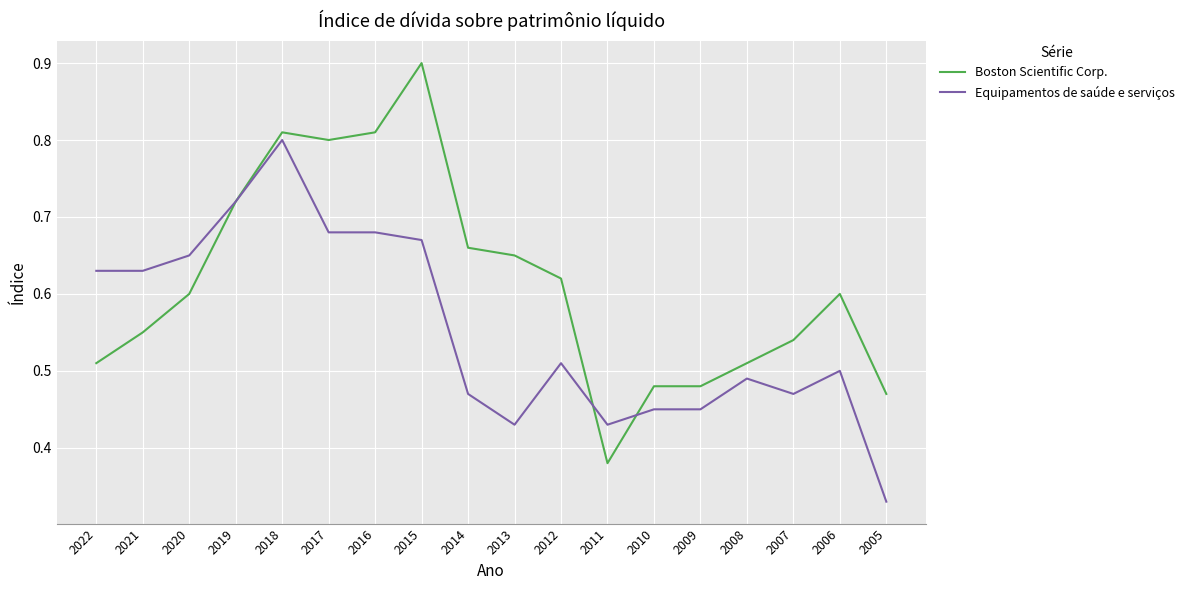

Which category has the lowest value in the Equipamentos de saúde e serviços series?

2005